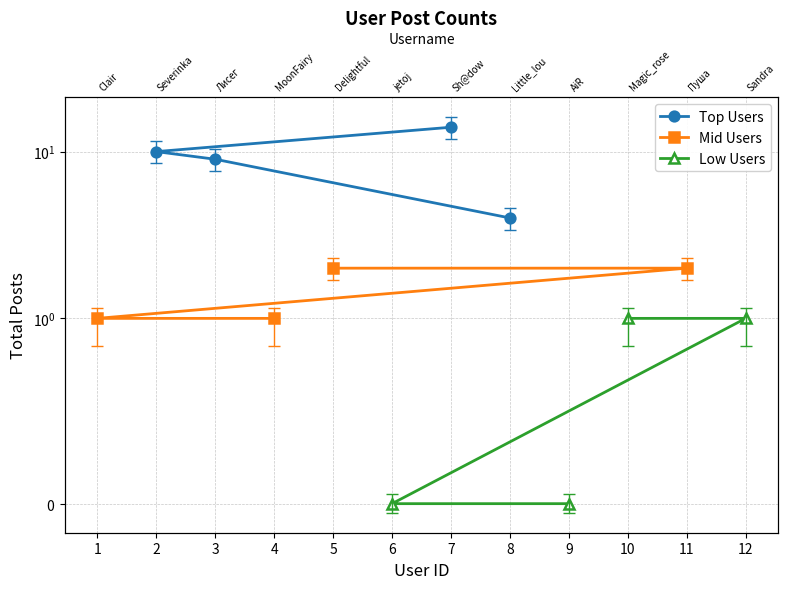

True or false: Low Users and Top Users intersect in this chart.

False